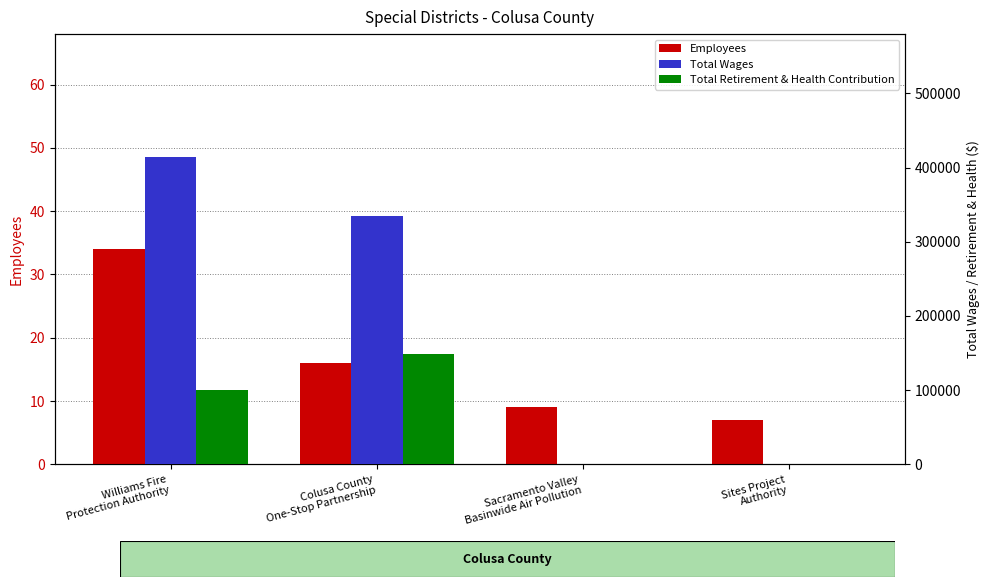

At which category is the sum across all series the highest?

Williams Fire
Protection Authority